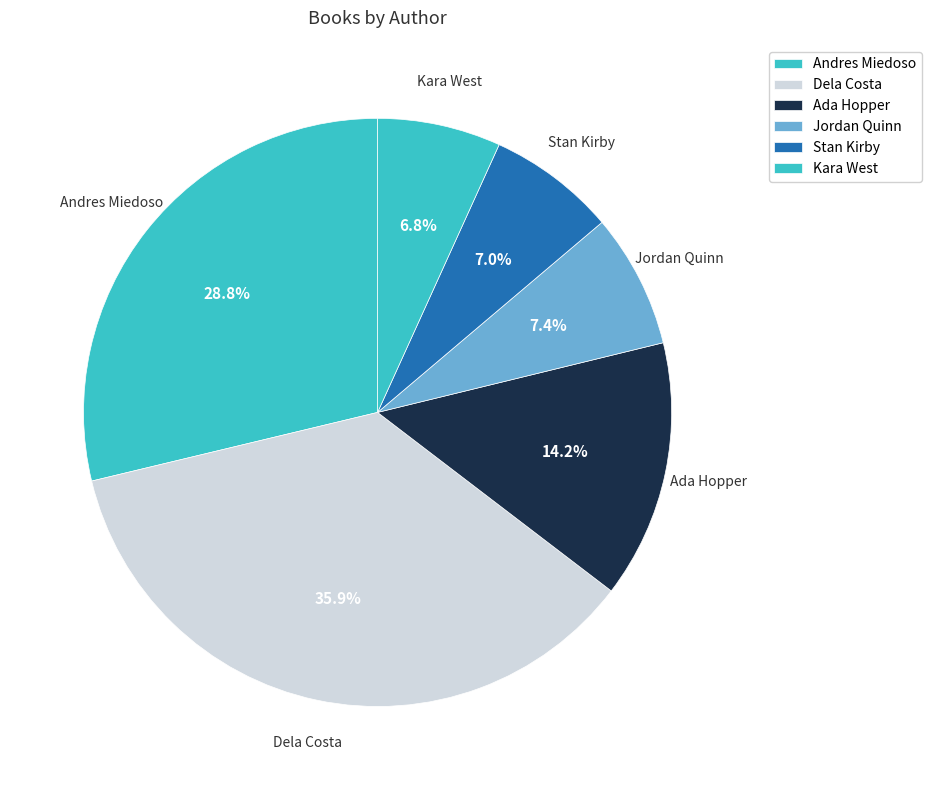

Count the number of slices in the pie.

6